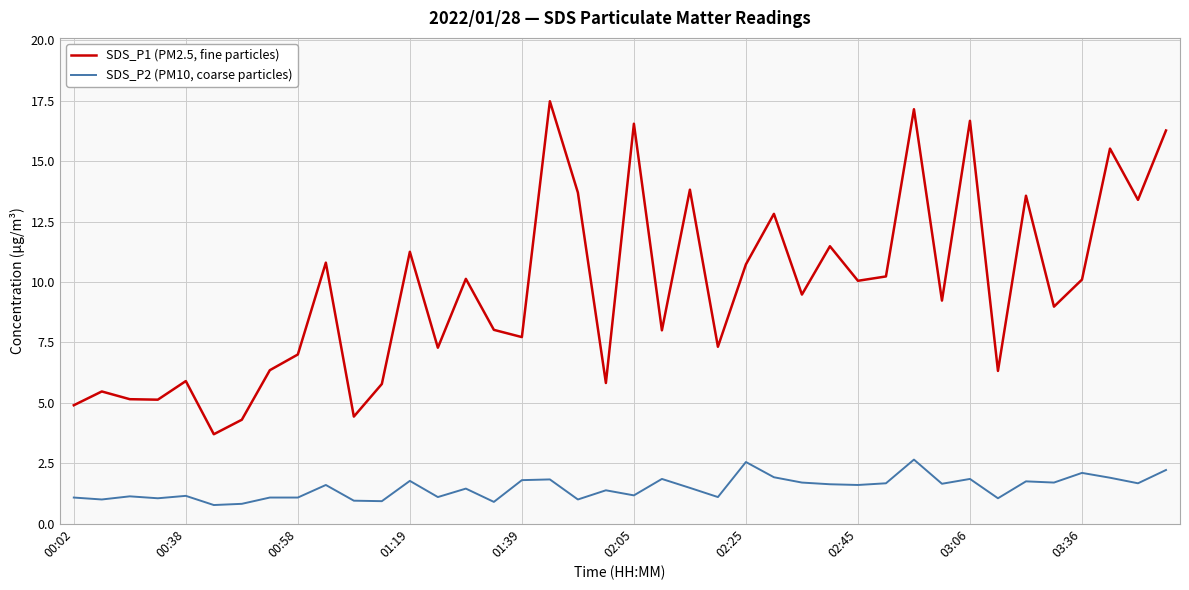

What is the greatest value displayed?

17.5